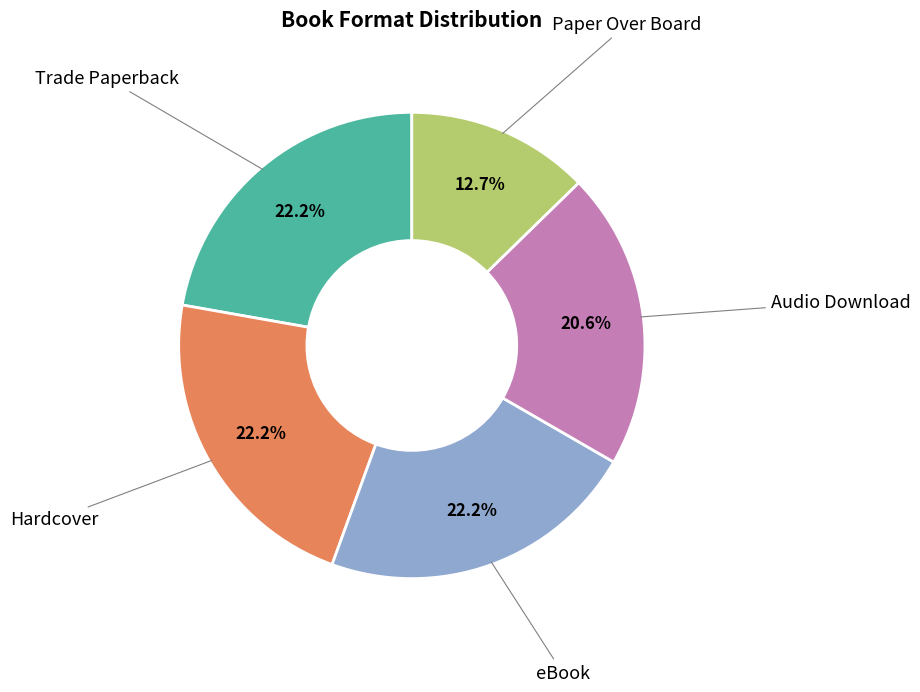

Count the number of slices in the pie.

5